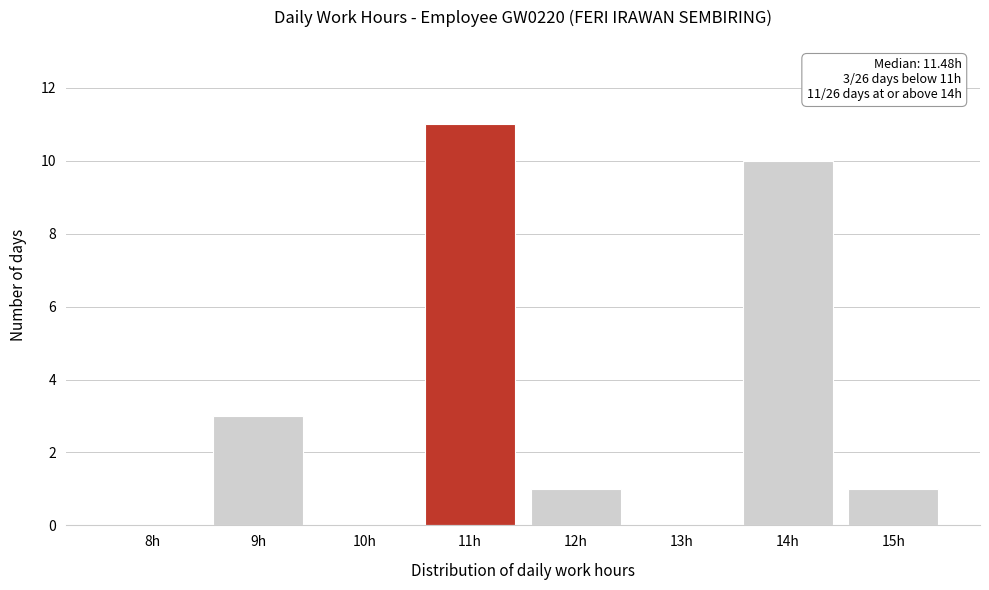

Reading left to right, transcribe all the data shown in this chart.

8h=0	9h=3	10h=0	11h=11	12h=1	13h=0	14h=10	15h=1